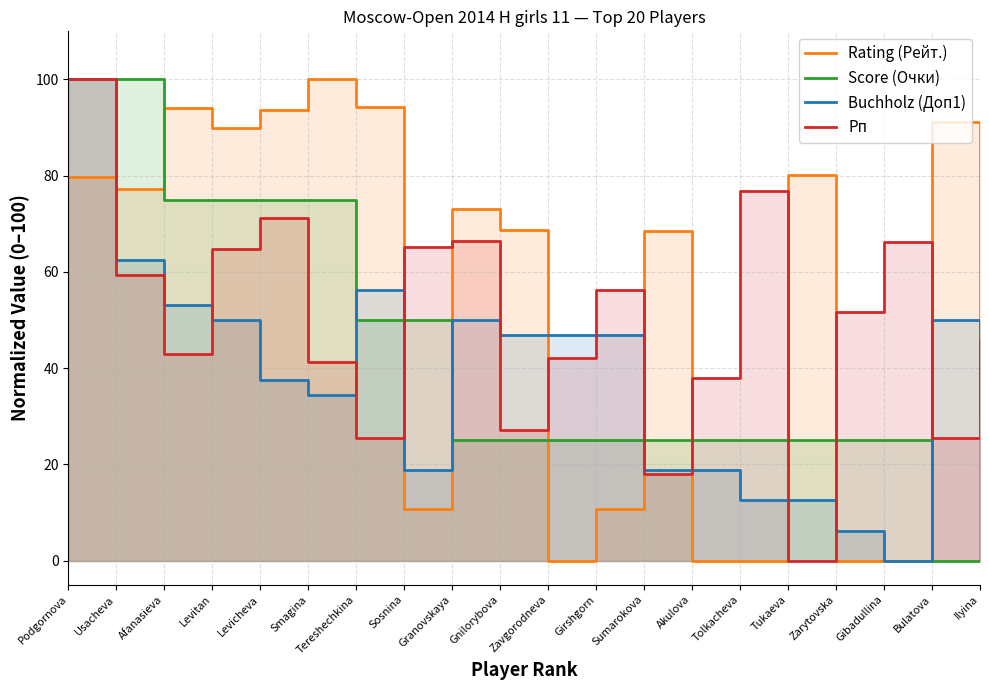

At which category is the sum across all series the highest?

Podgornova